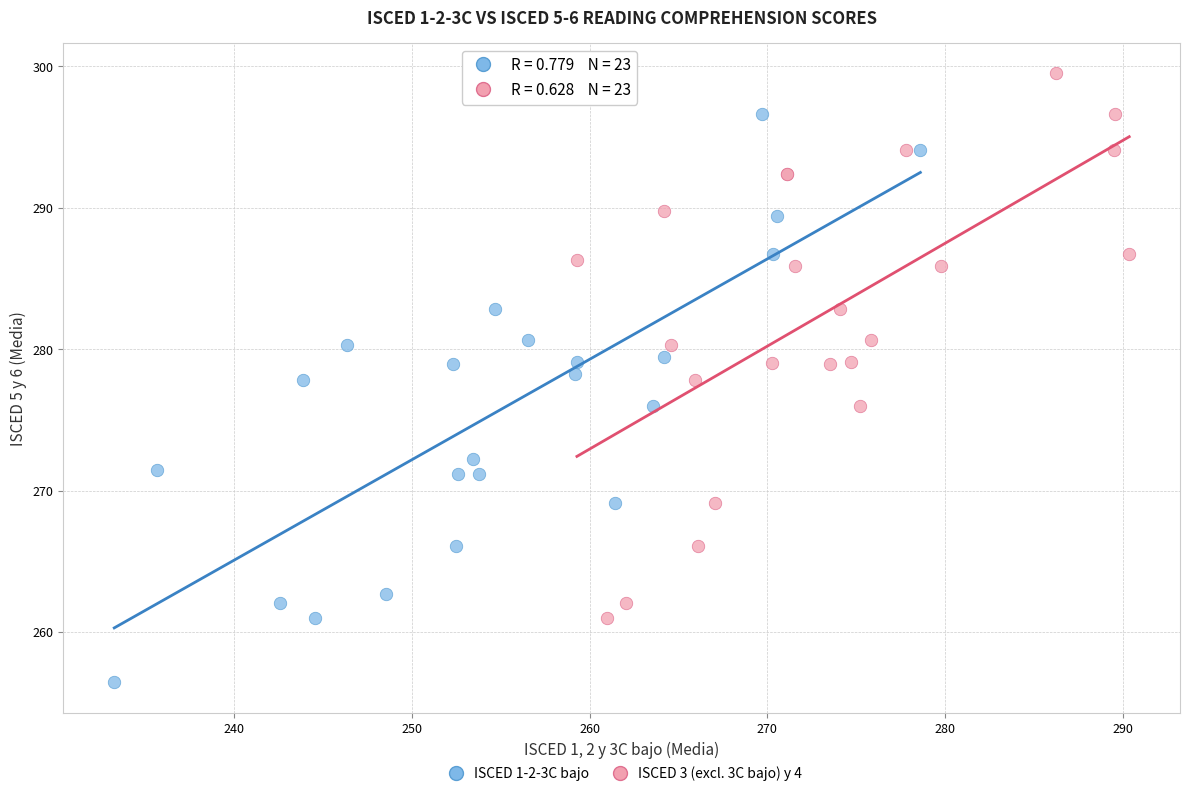

Which series reaches the minimum Y coordinate?

ISCED 1-2-3C bajo